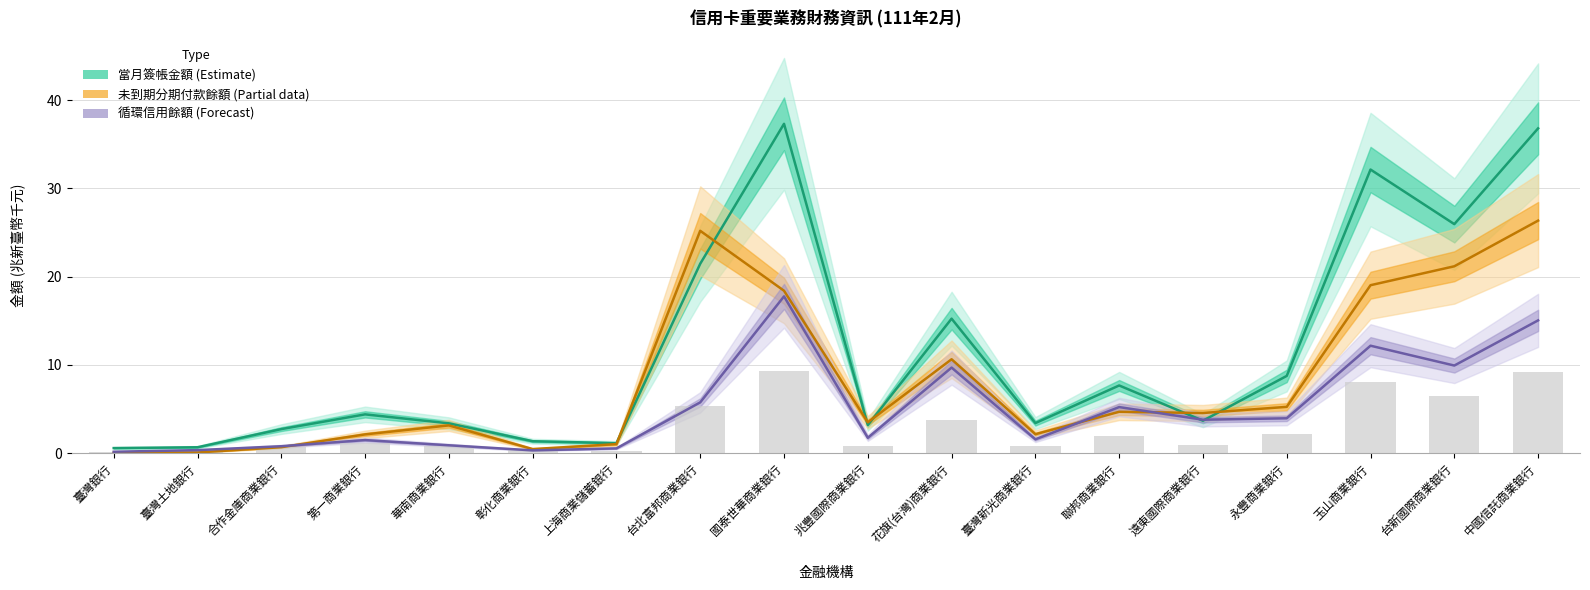

What is the spread (max minus min) of values at 聯邦商業銀行?

3.0